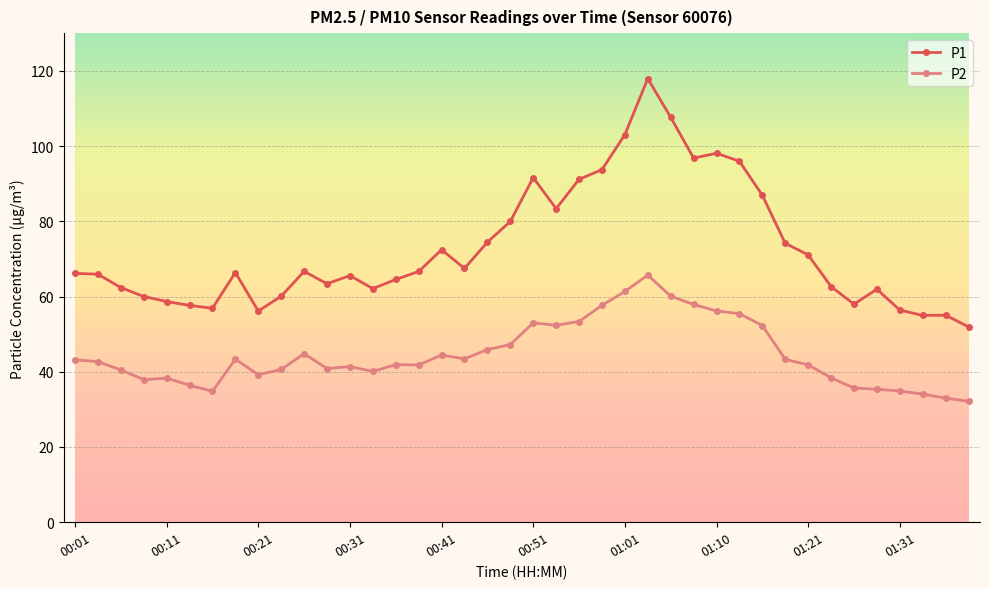

What is the maximum value for P1?

117.9